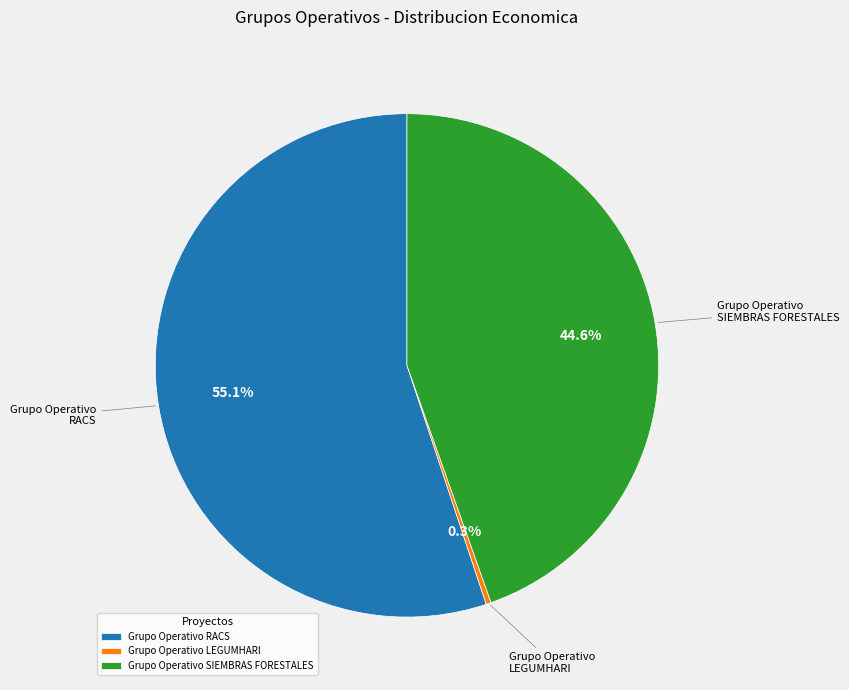

Rank the categories by value from lowest to highest.

Grupo Operativo LEGUMHARI, Grupo Operativo SIEMBRAS FORESTALES, Grupo Operativo RACS